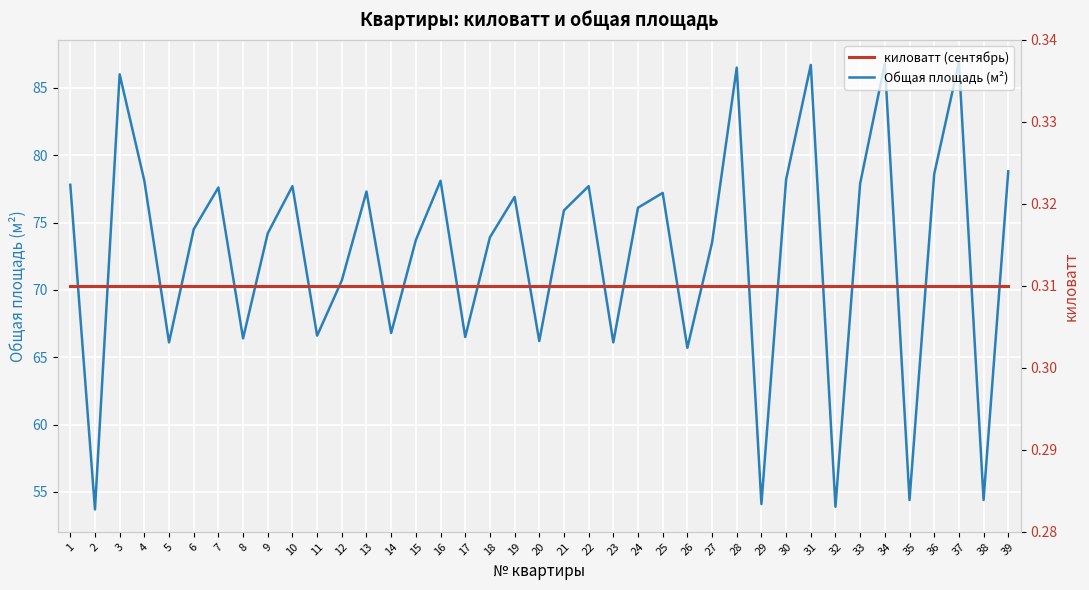

What are all the series names shown in the legend?

Общая площадь (м²), киловатт (сентябрь)